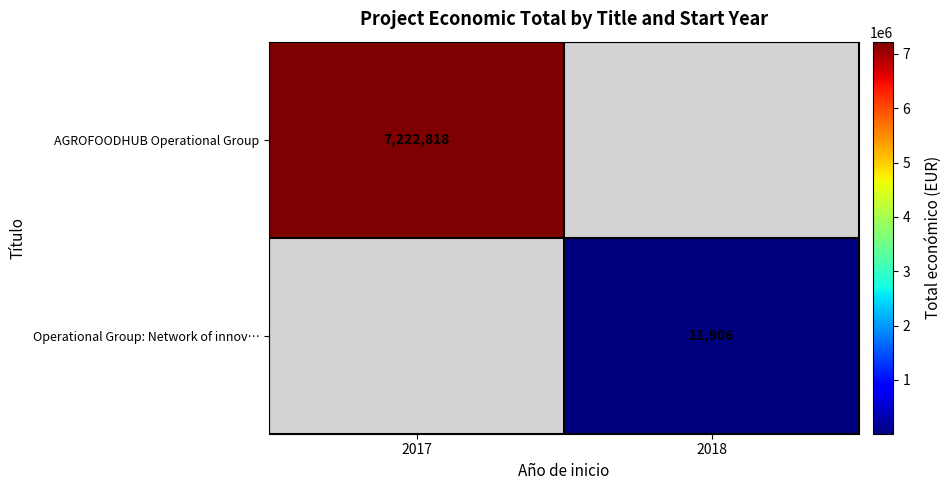

True or false: AGROFOODHUB Operational Group has a value of 7222818 at 2017.

True